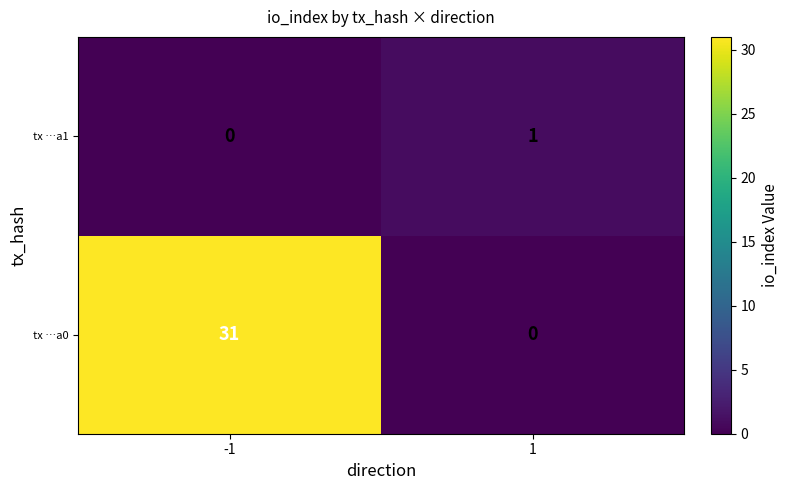

How many distinct data groups are displayed?

2